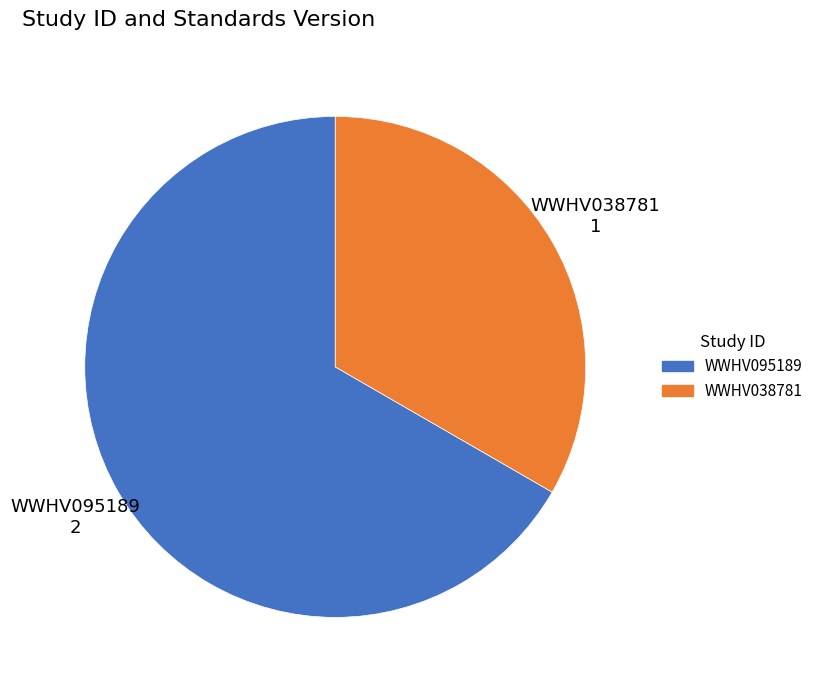

True or false: WWHV095189 accounts for 67% of the total.

True